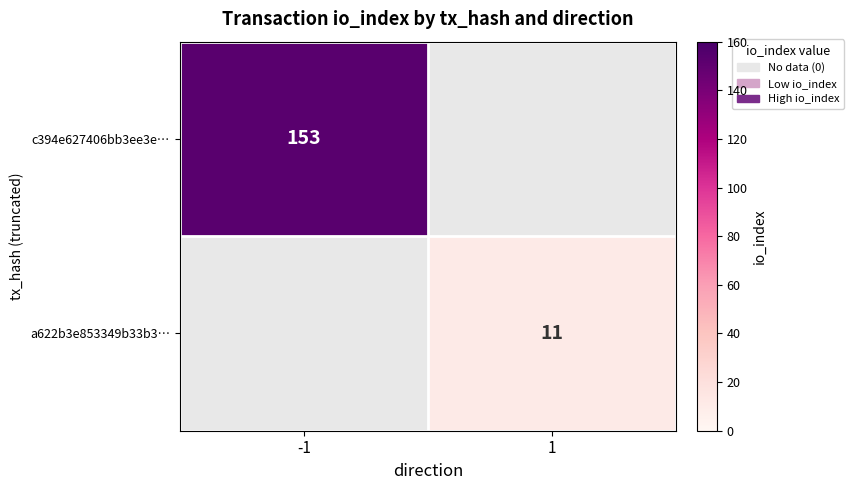

The c394e627406bb3ee3e… series shows 102 at -1. True or false?

False